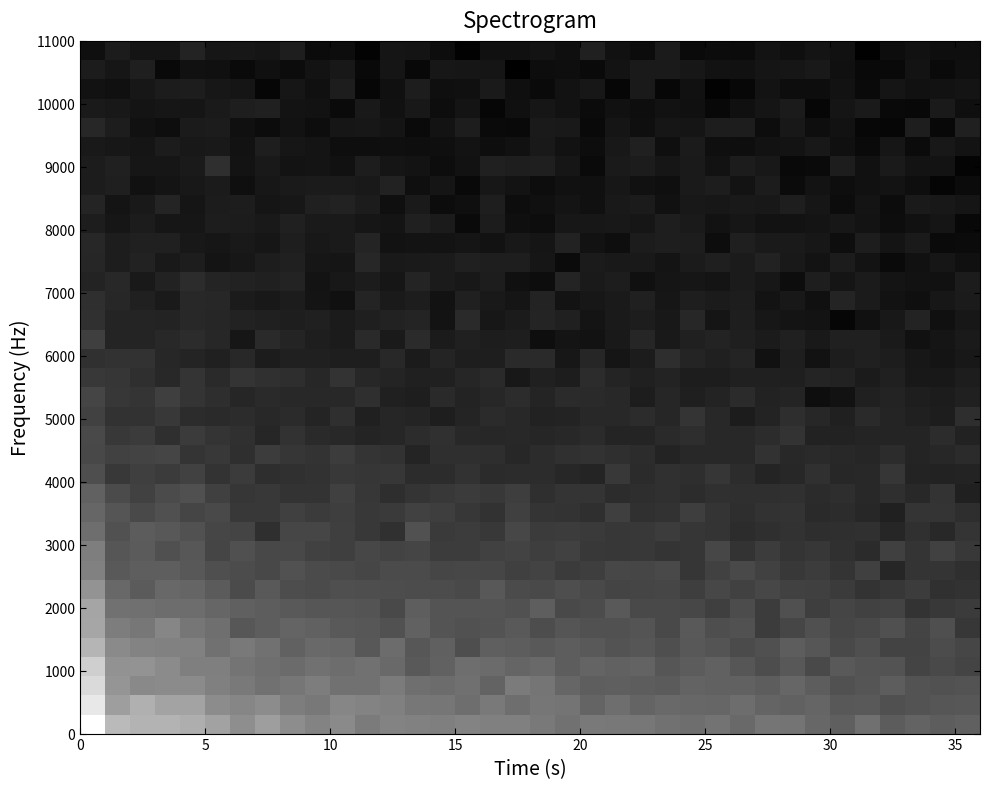

Count the number of data series in this chart.

36